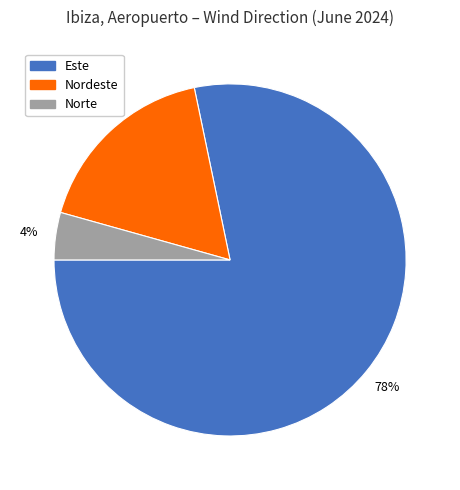

Does any single category account for the majority?

Yes